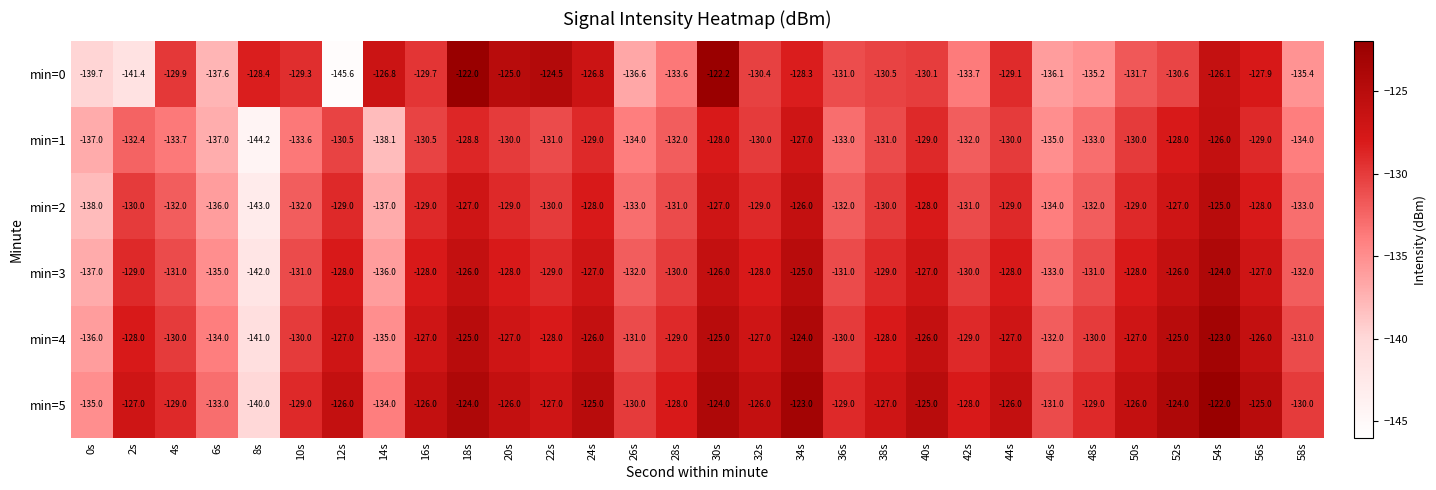

What is the difference between the highest and lowest values at 8s?

15.8